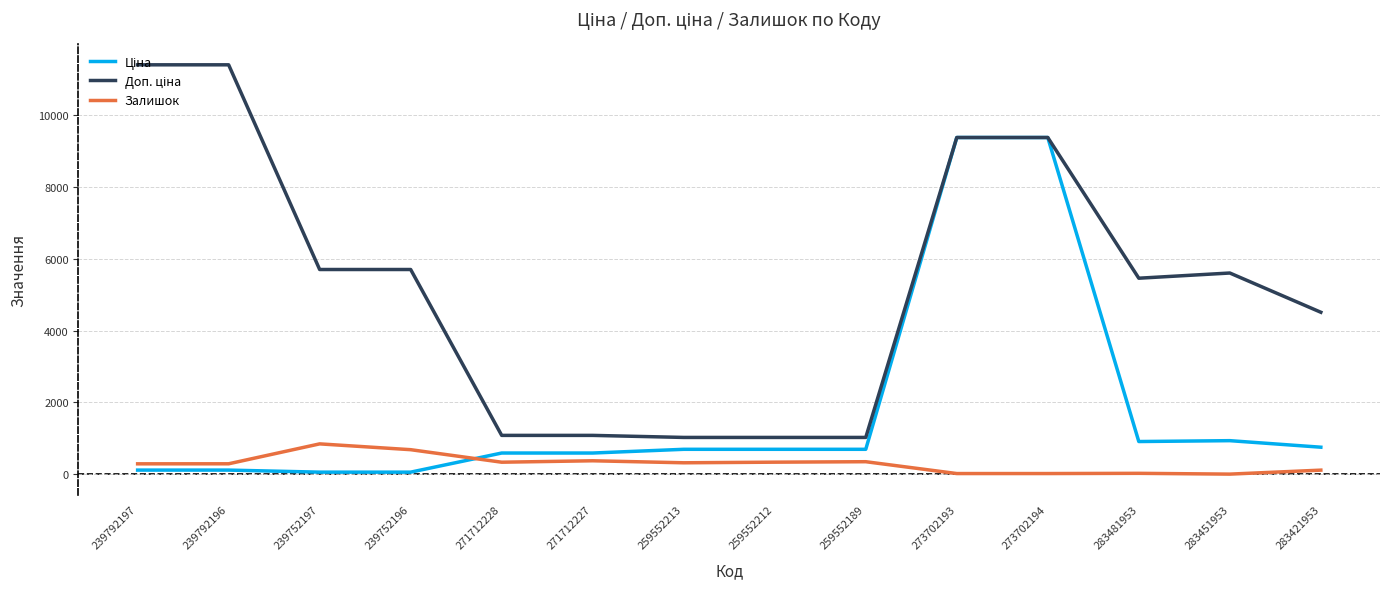

What is the maximum value shown in the chart?

11410.0